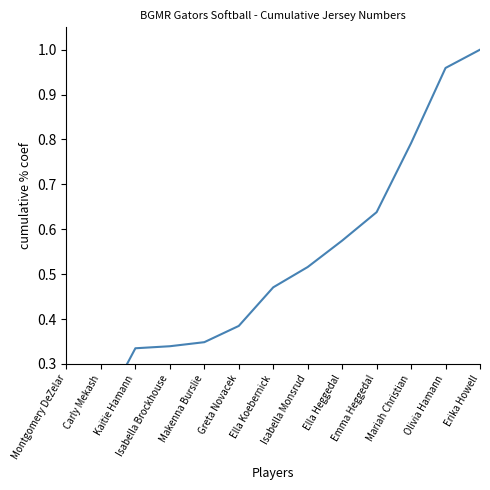

Does the chart have visible grid lines?

No